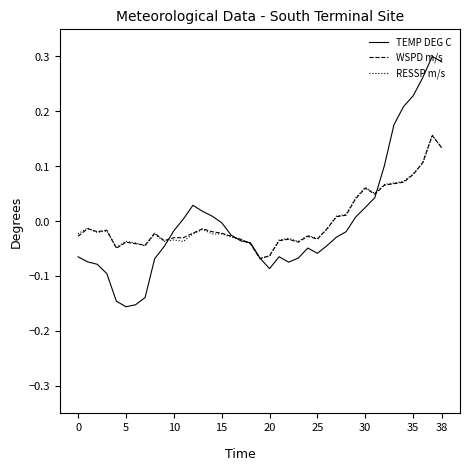

Where is RESSP m/s nearest to the value 0?

27